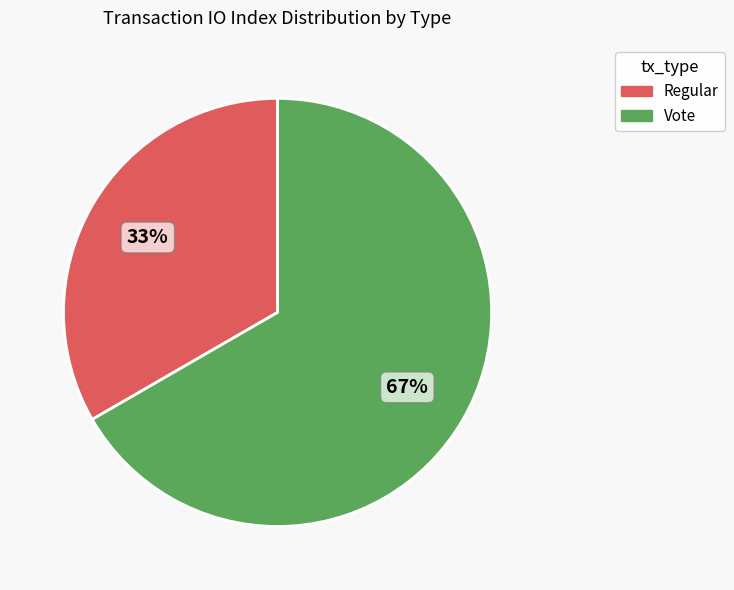

Which slice represents more than half of the pie?

Vote